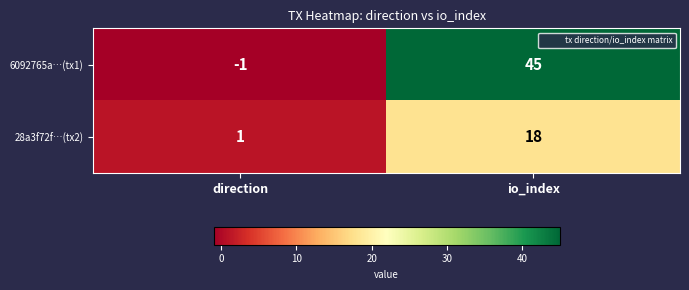

Reading left to right, transcribe all the data shown in this chart.

6092765a…(tx1): -1	45
28a3f72f…(tx2): 1	18